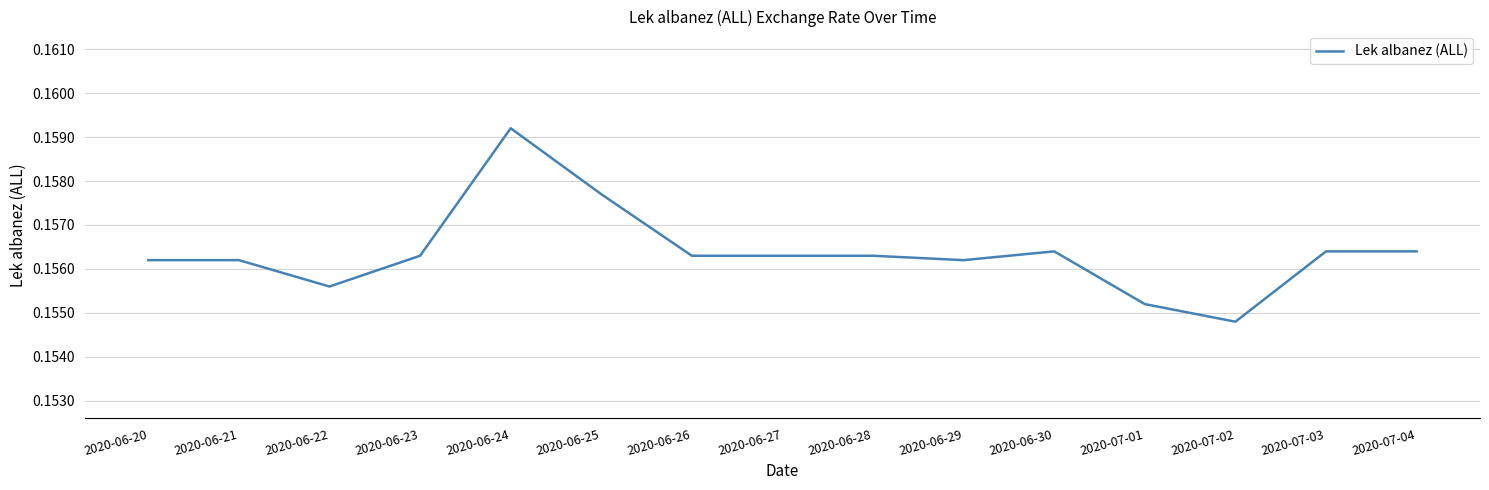

At which category does the data reach its first local valley?

2020-06-22